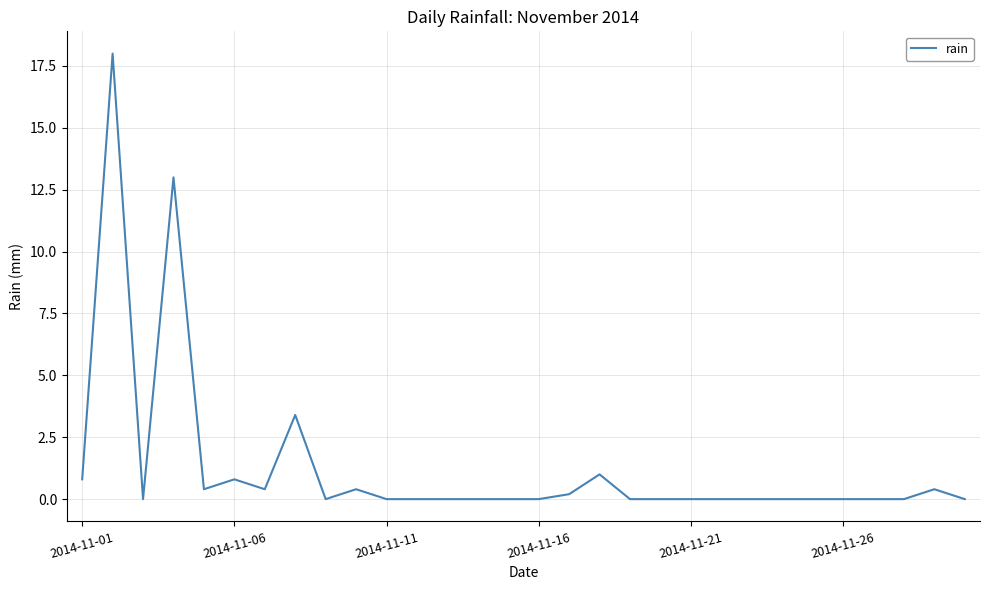

What is the greatest value displayed?

18.0